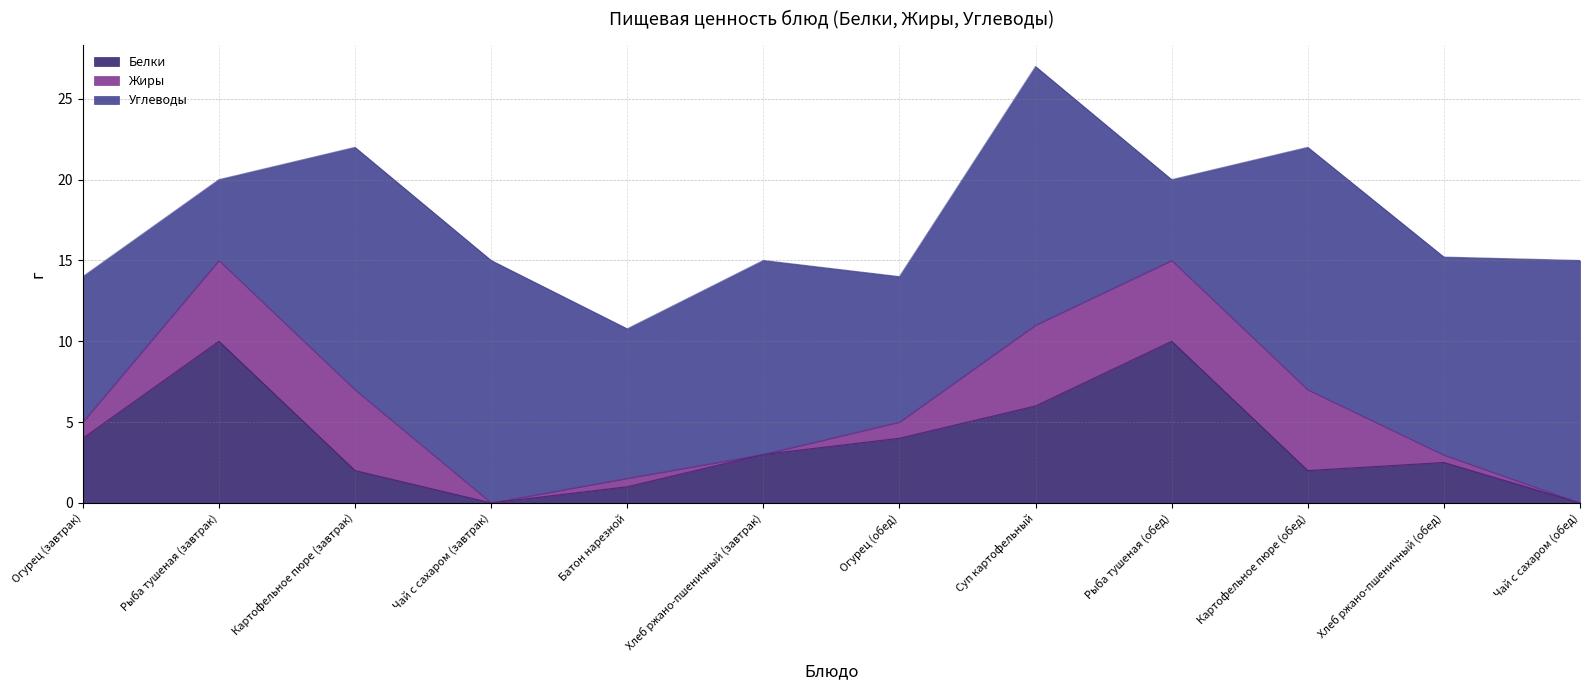

What is the label of the 3rd point from the left?

Картофельное пюре (завтрак)